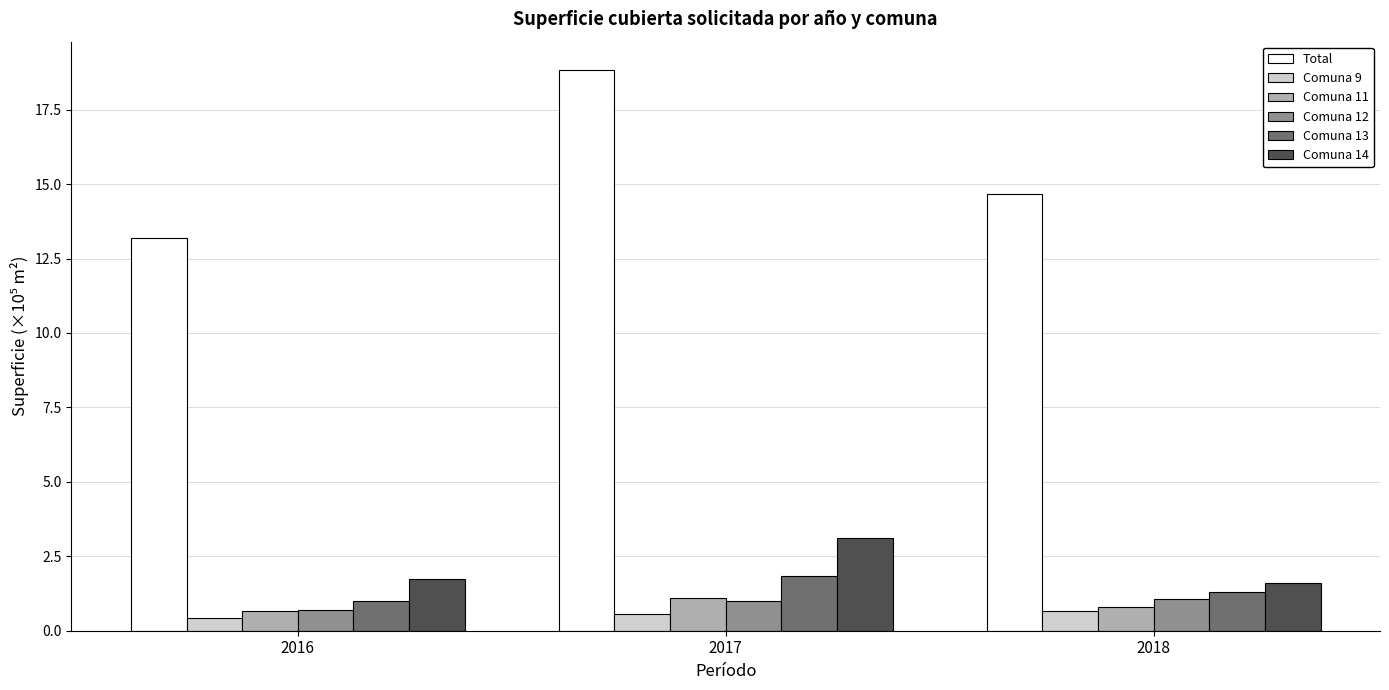

At how many categories does at least one series exceed 6?

3